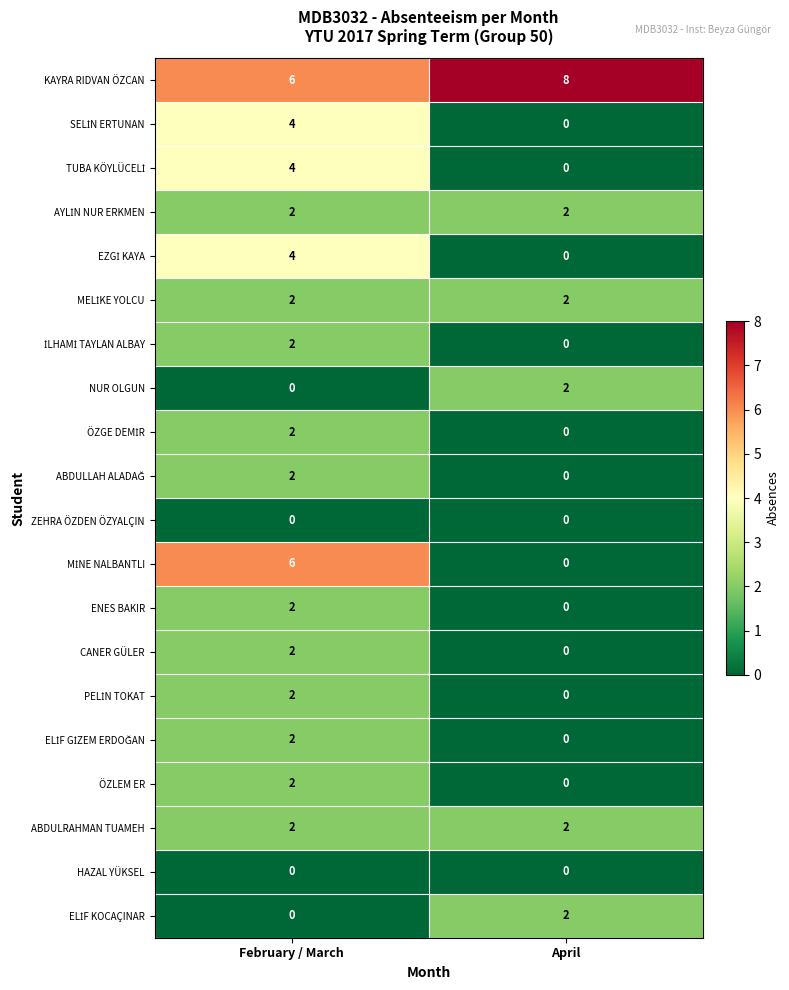

What is the spread (max minus min) of values at February / March?

6